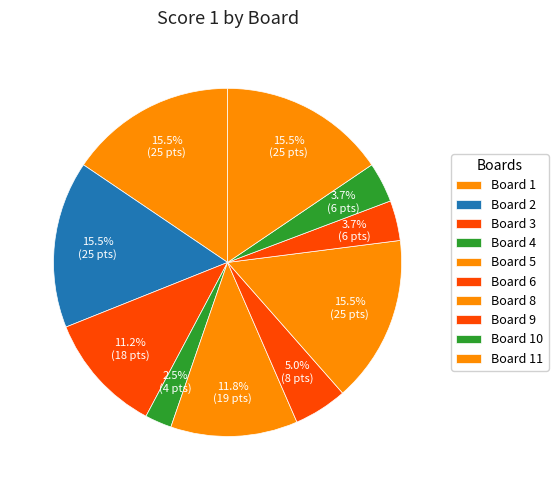

Count the number of slices in the pie.

10